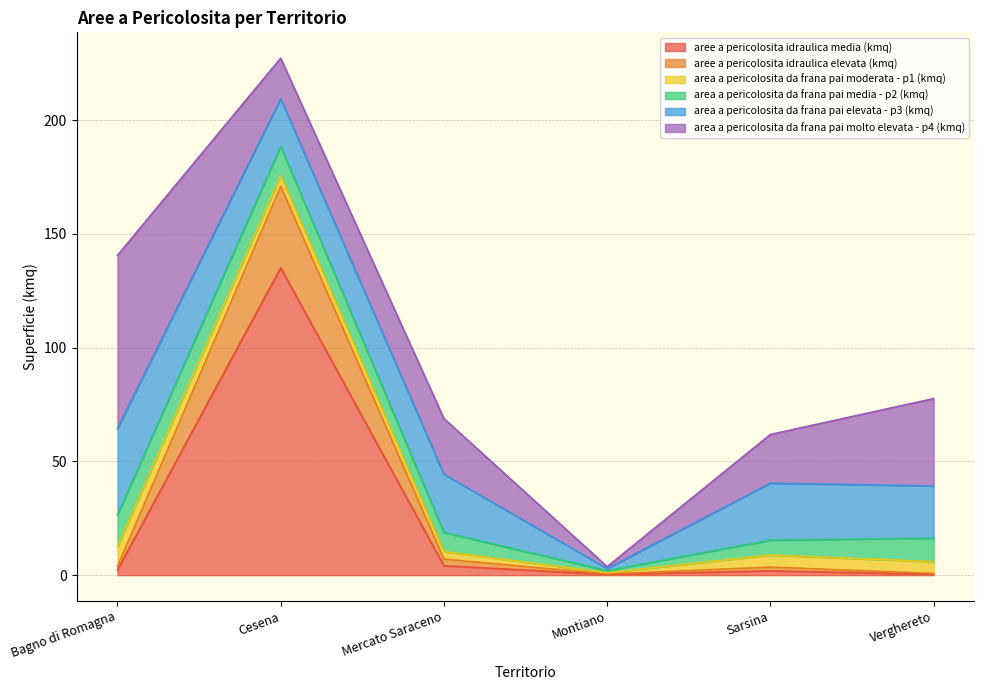

What is the value of the aree a pericolosita idraulica media (kmq) point at the 6th from the left?

0.4